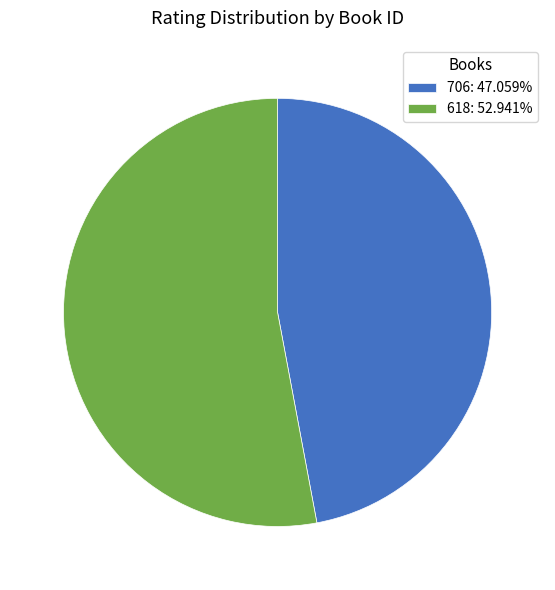

Count the number of slices in the pie.

2